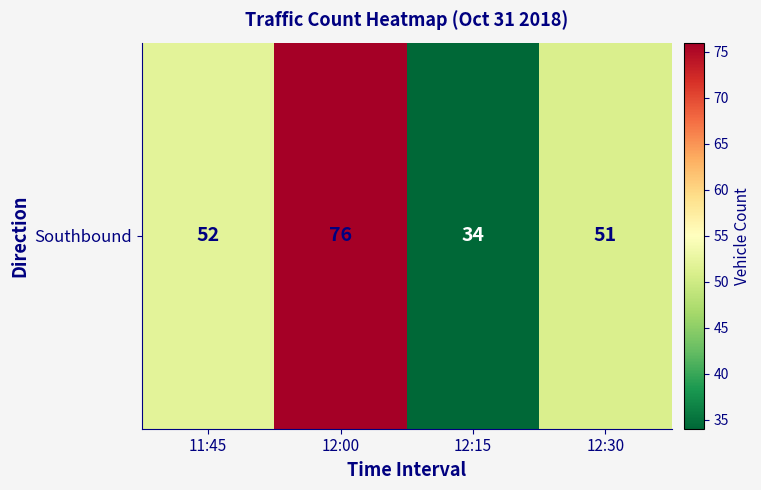

List the labels in order of value, smallest first.

12:15, 12:30, 11:45, 12:00